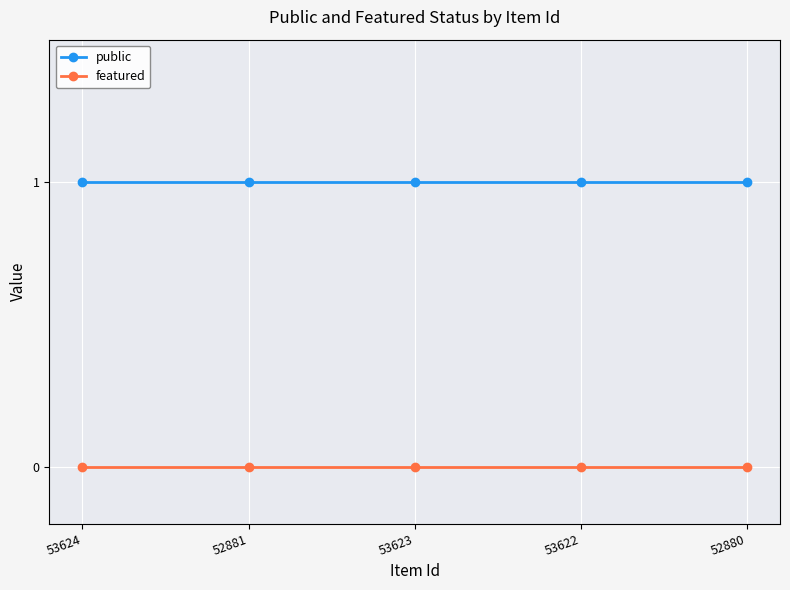

At 53623, list the series in order from largest to smallest.

public, featured